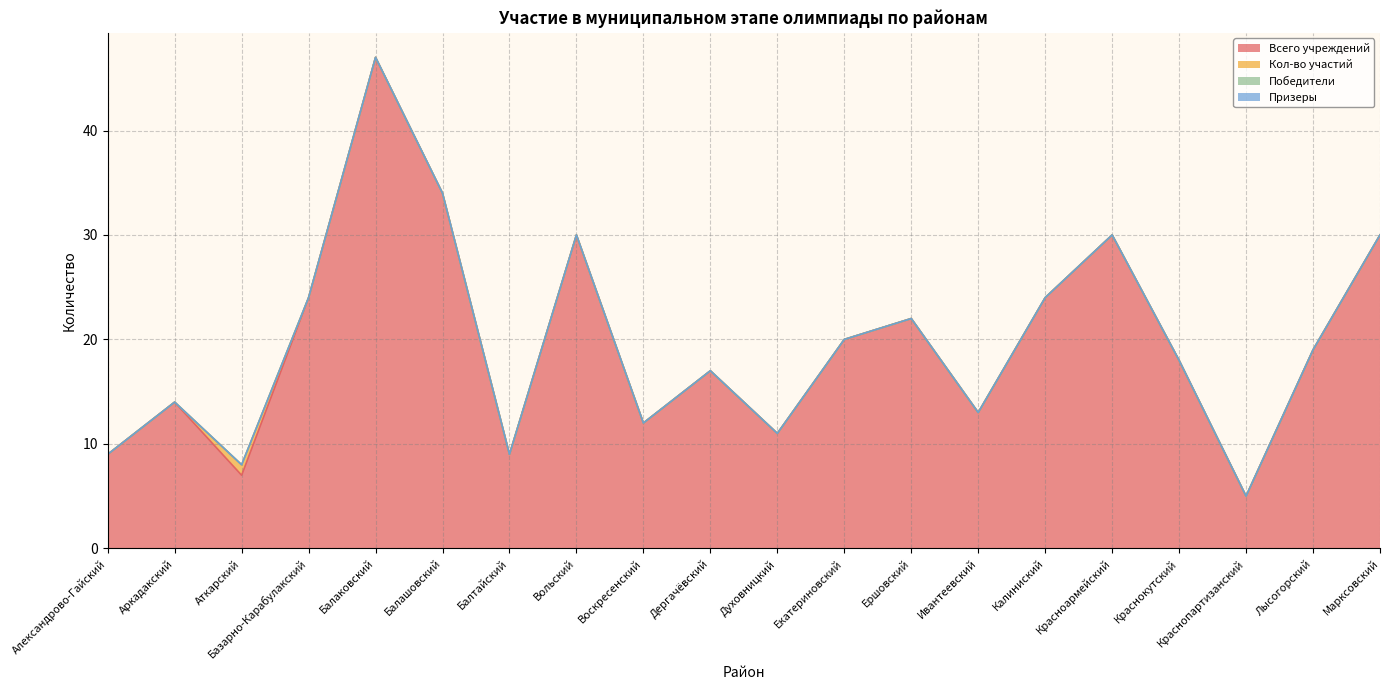

How many categories are shown in the chart?

20